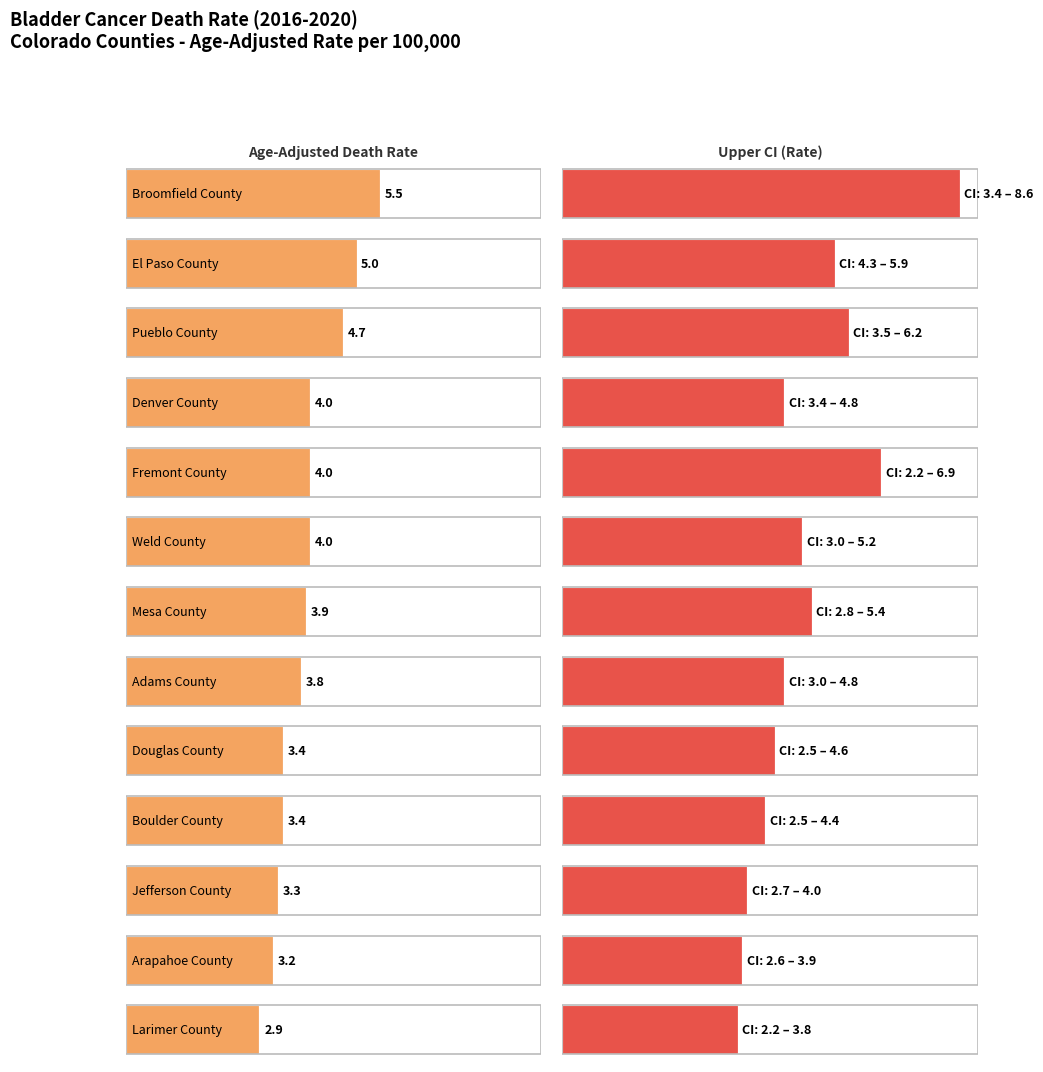

What is the difference between the maximum and minimum values in the Upper CI series?

4.8